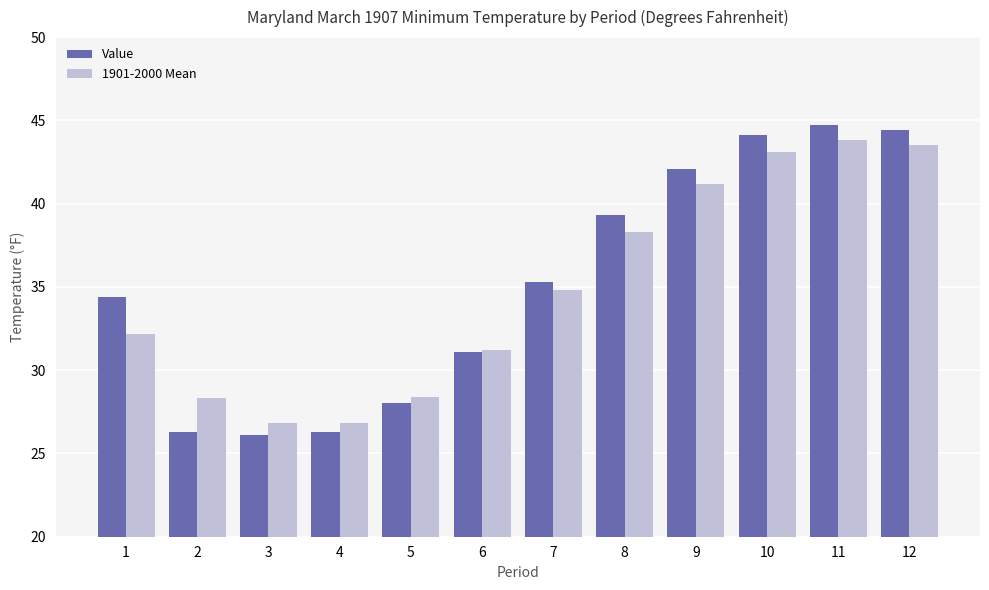

At which category is the sum across all series the highest?

11